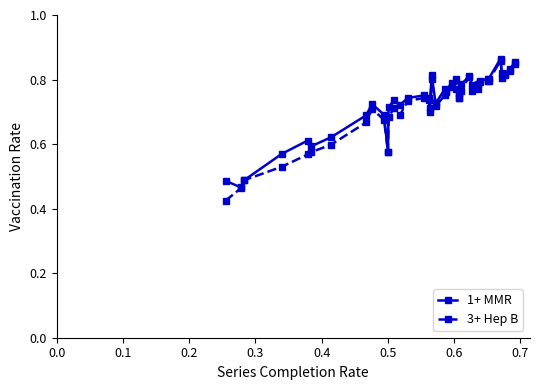

The value of 3+ Hep B at 0.5 is 0.9. True or false?

False